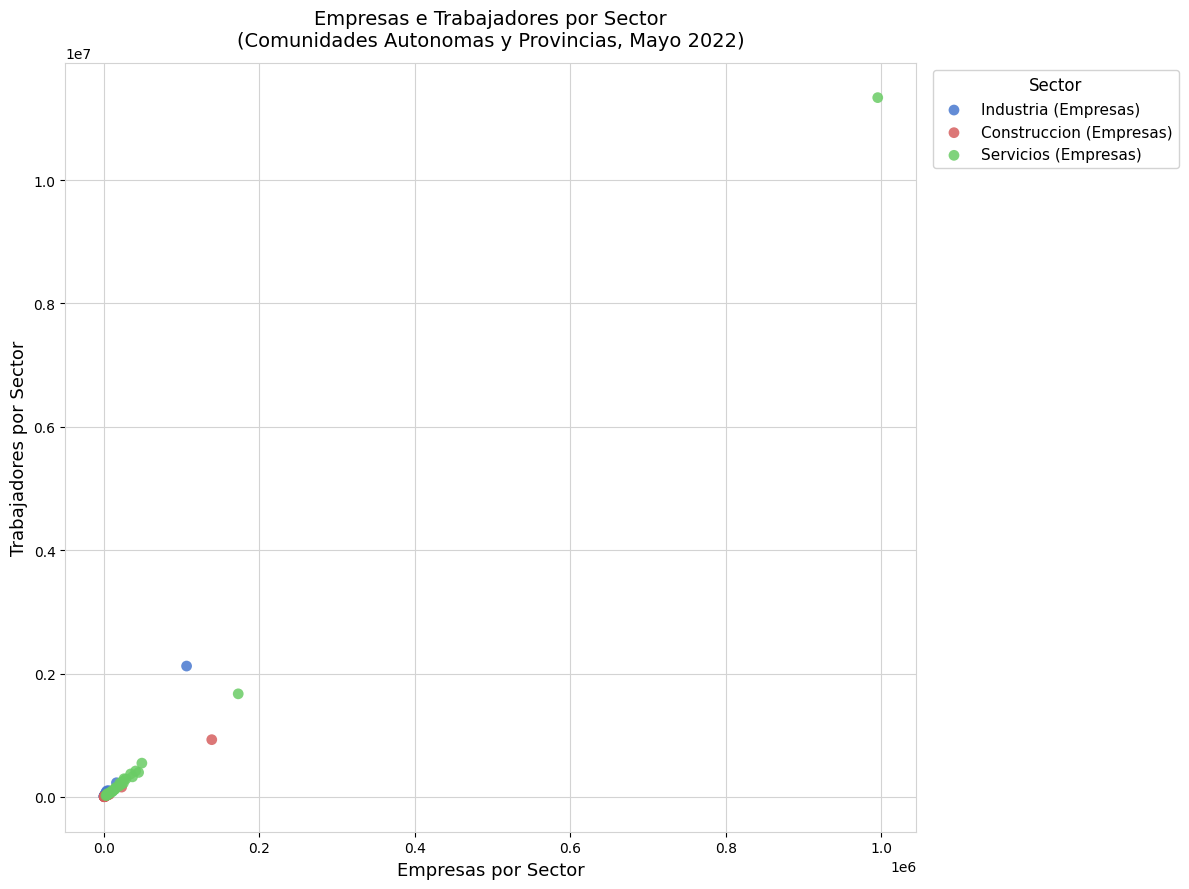

Which series reaches the maximum Y coordinate?

Servicios (Empresas)